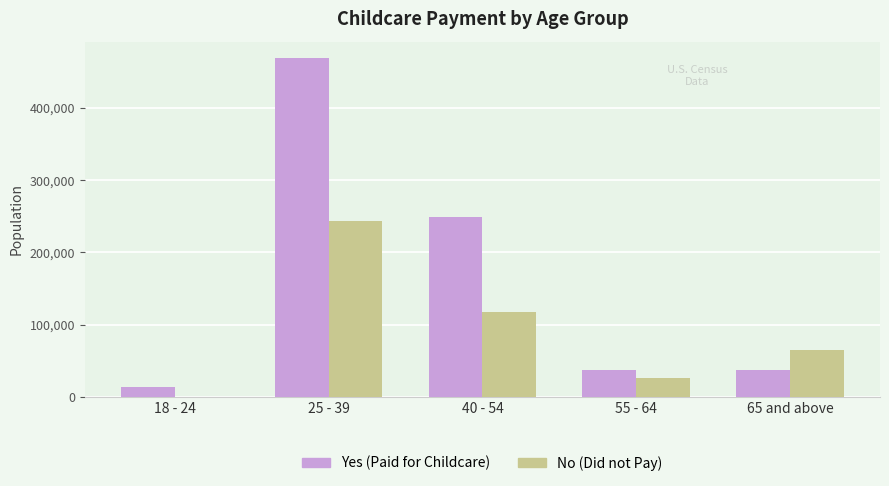

What is the sum of all No (Did not Pay) values?

452307